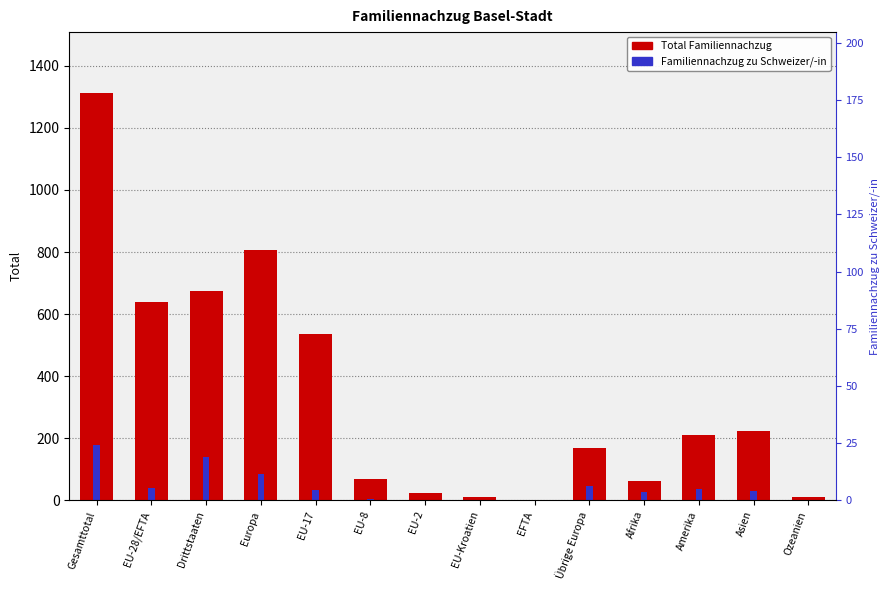

At which category is the sum across all series the highest?

Gesamttotal